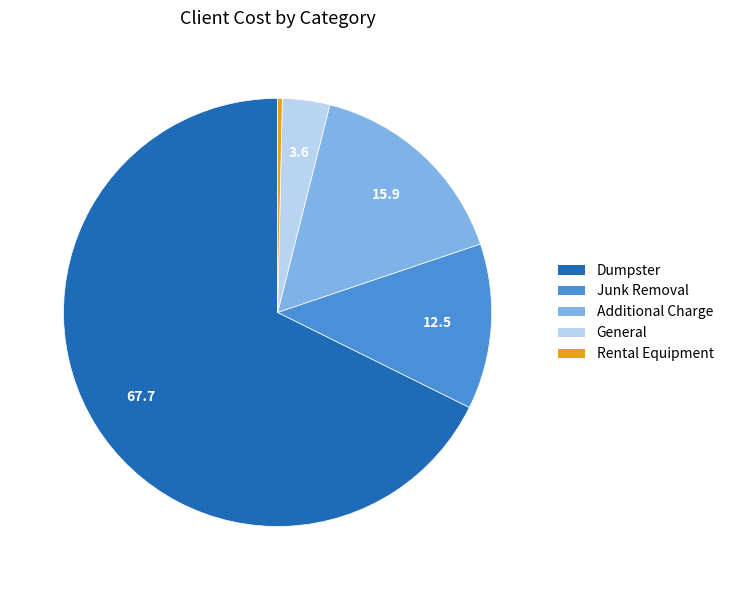

Approximately how many times larger is the value at Dumpster compared to Junk Removal?

5.4